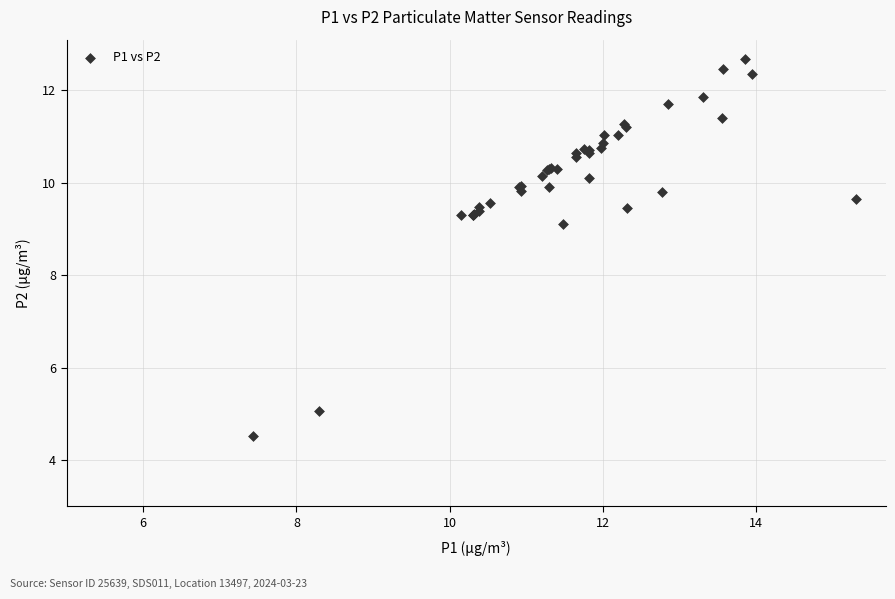

What Y value in the scatter plot is closest to 8?

9.1